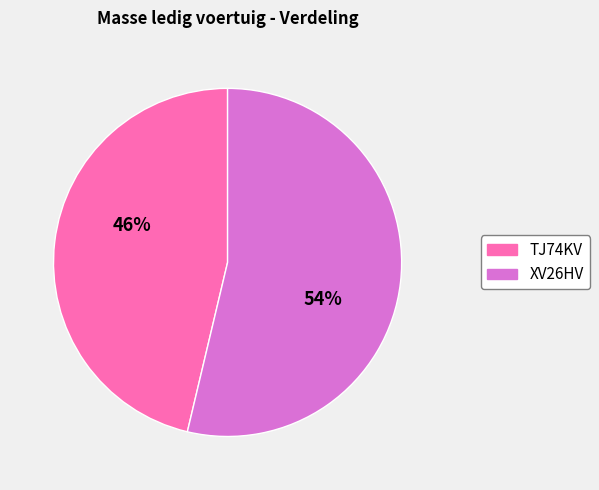

What is the largest slice in the pie chart?

XV26HV